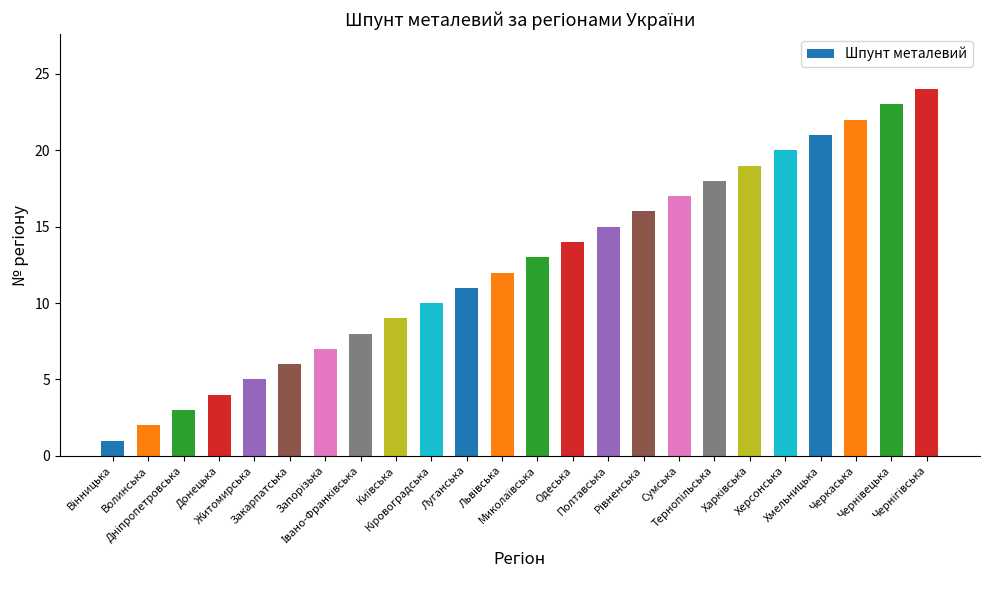

What is the difference between the maximum and second lowest values?

22